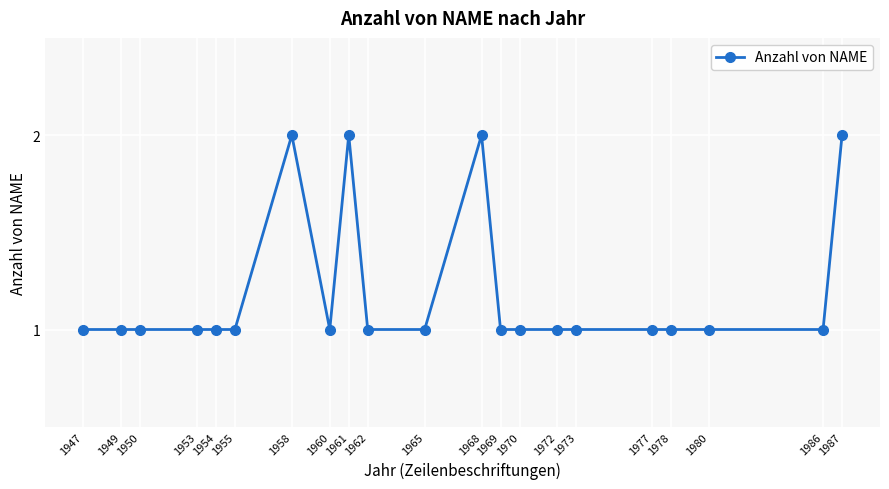

True or false: there are more than 1 points higher than both neighbors.

True